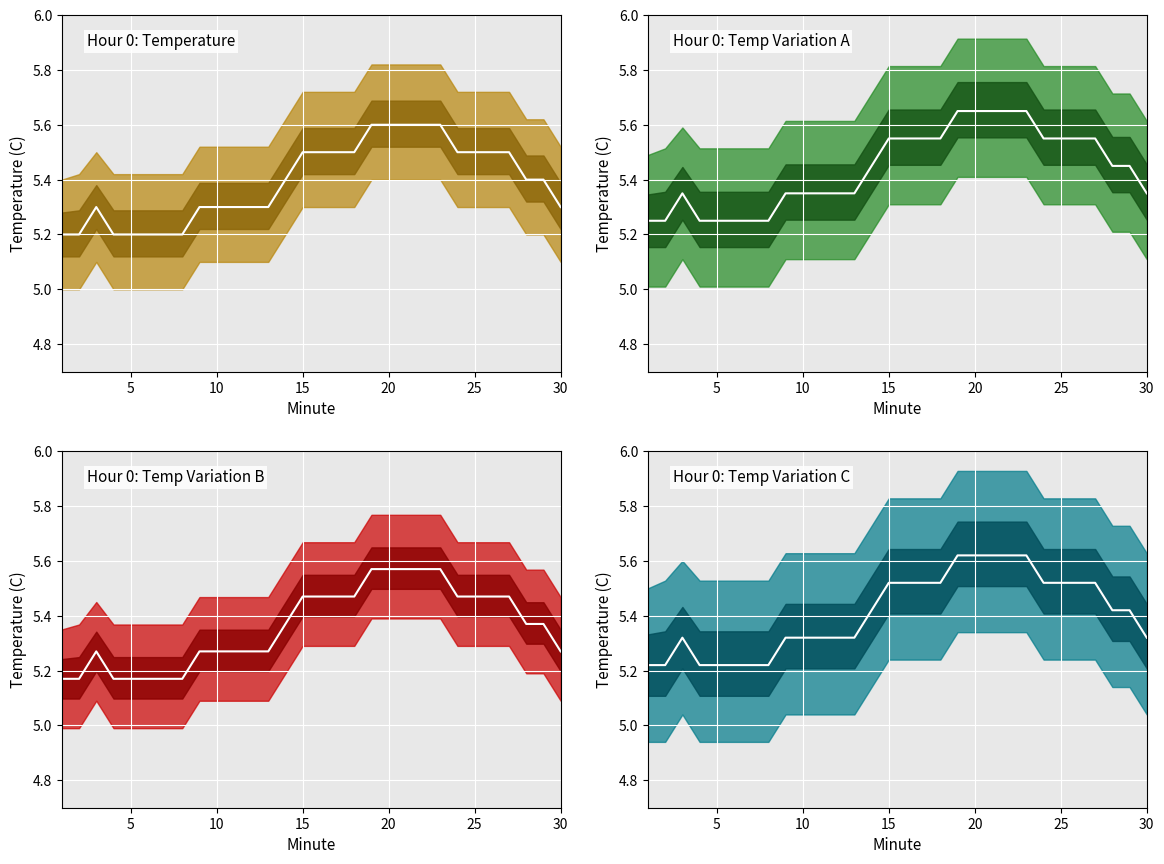

Is this an area chart (filled region under the line)?

No